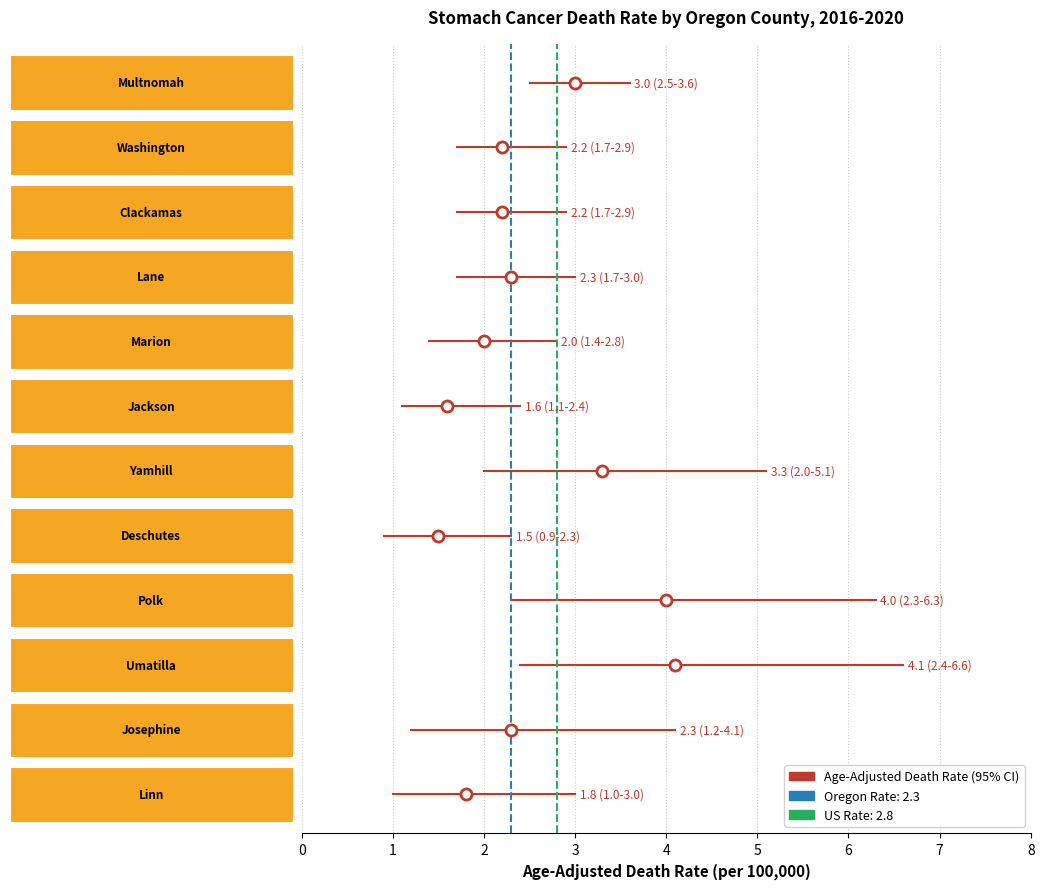

How many data points in Lower CI (Rate) are less than 1?

1